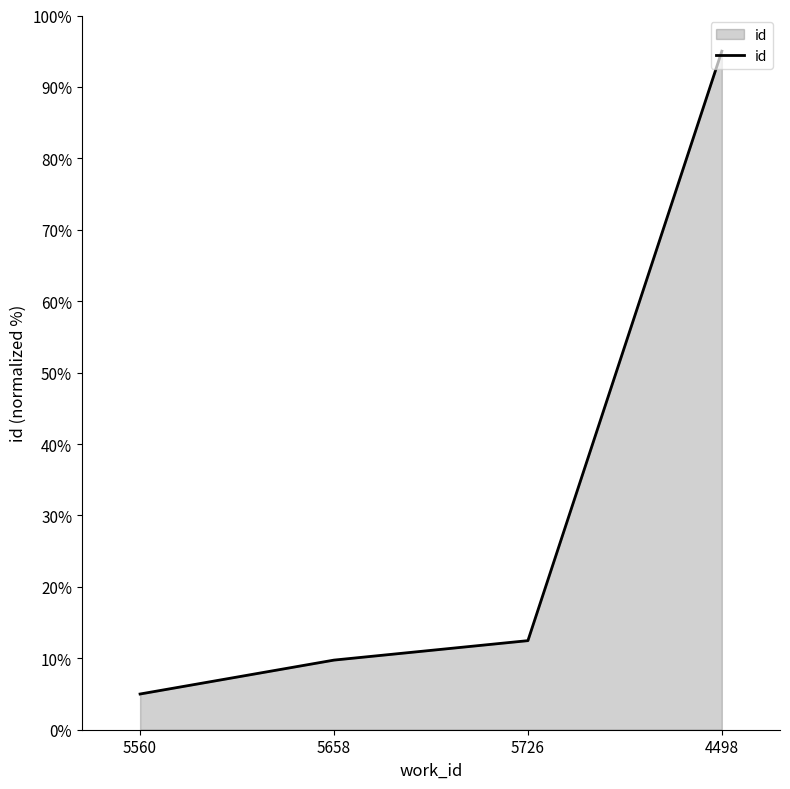

What position from the right is 5658?

3